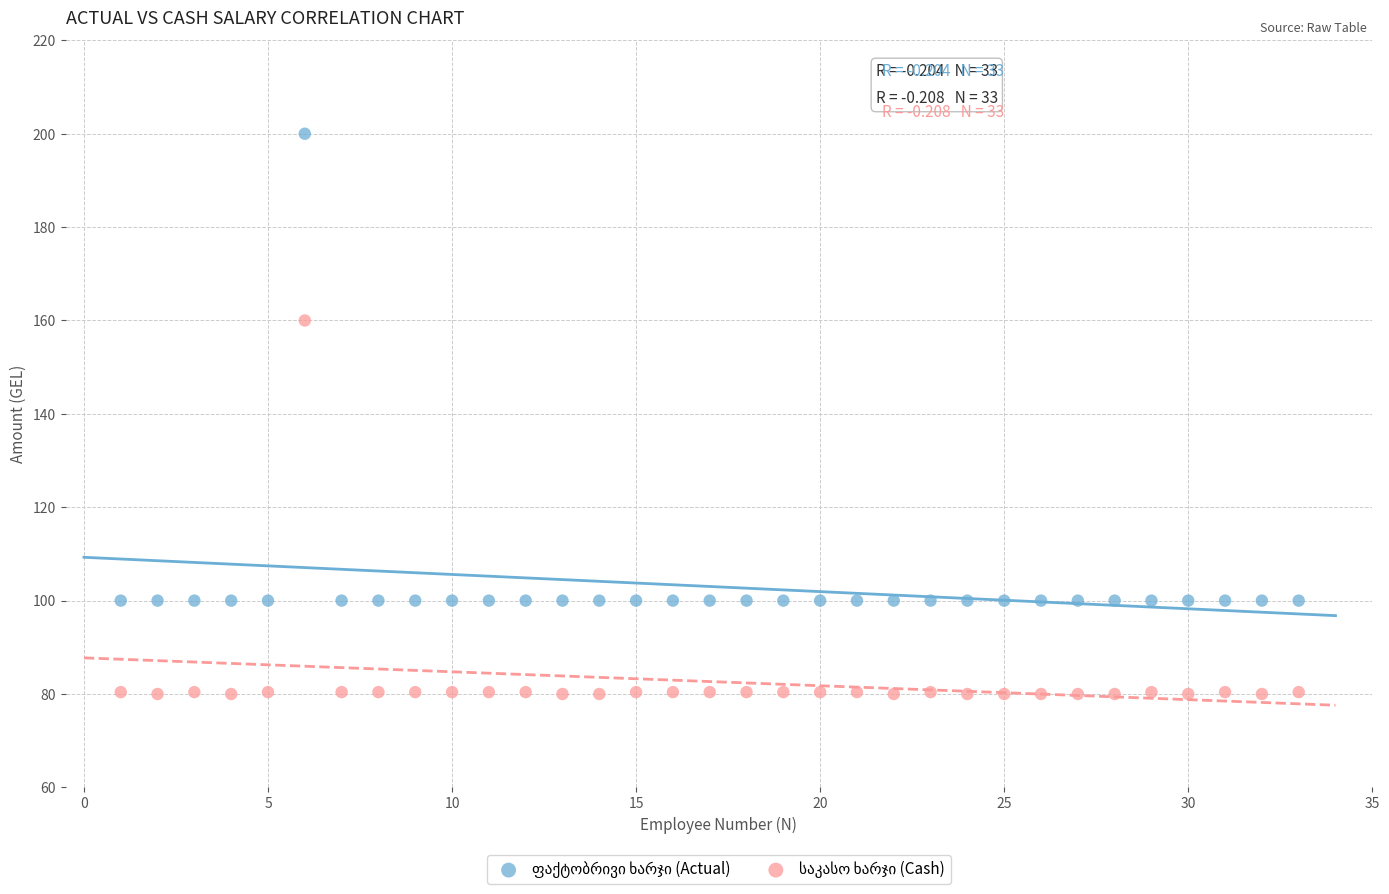

Across all data points, what is the range of Y values (max minus min)?

120.0